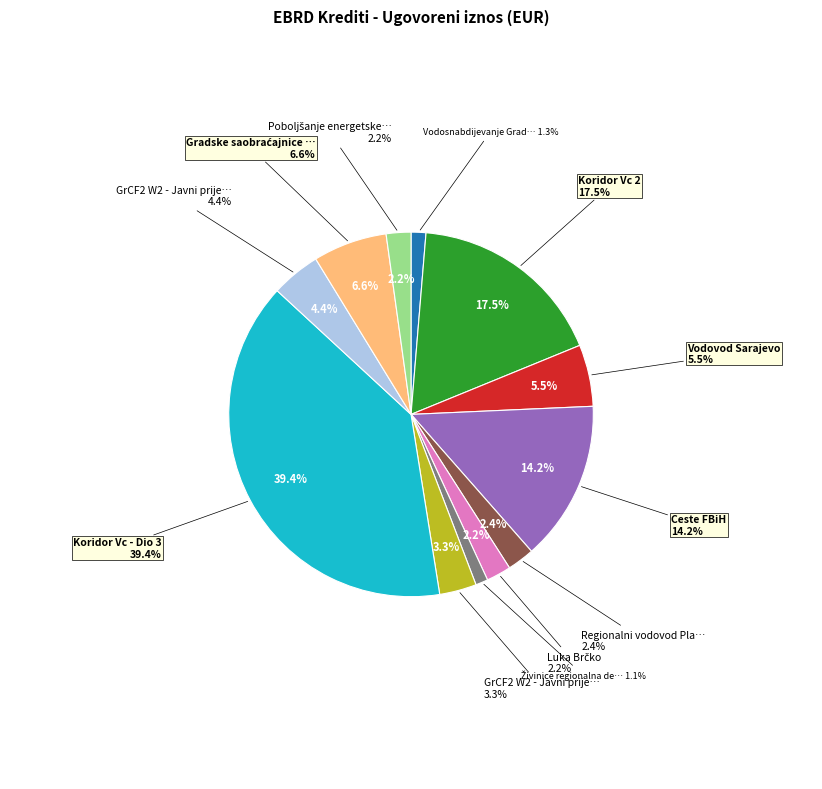

To the nearest percent, what percentage of the pie is Koridor Vc 2?

18%